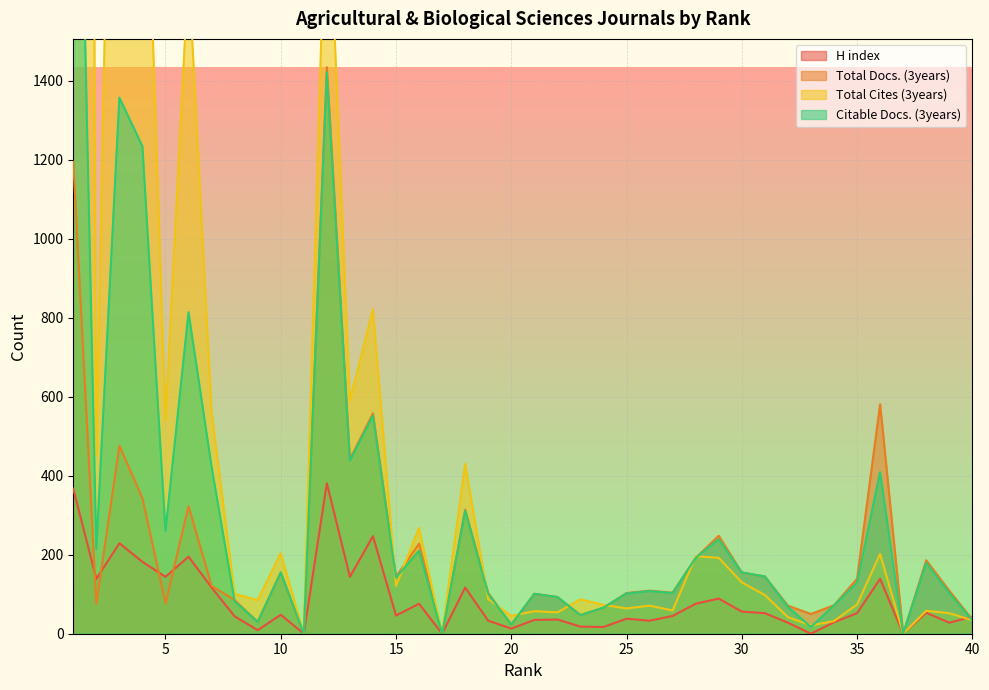

Which series has the largest total across all categories?

Total Cites (3years)